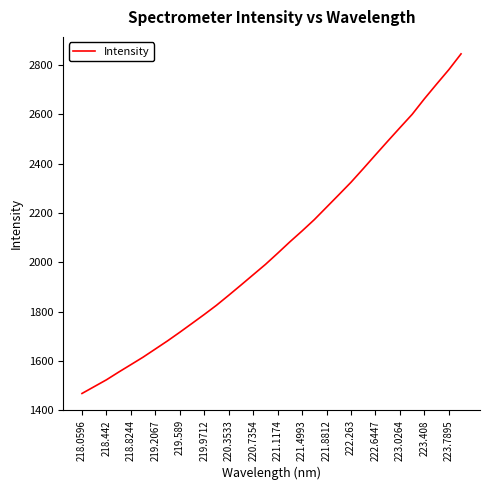

True or false: there are more than 1 points higher than both neighbors.

False